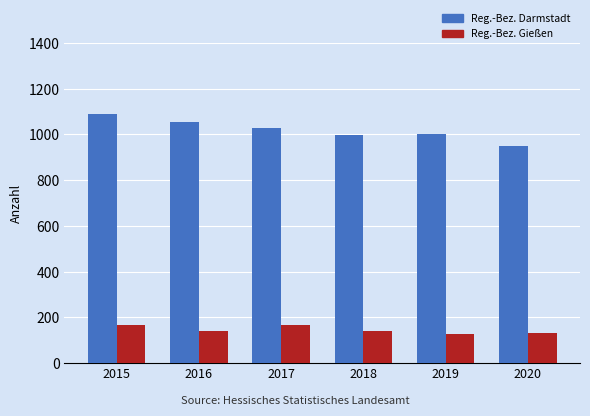

Which series has the largest total across all categories?

Reg.-Bez. Darmstadt